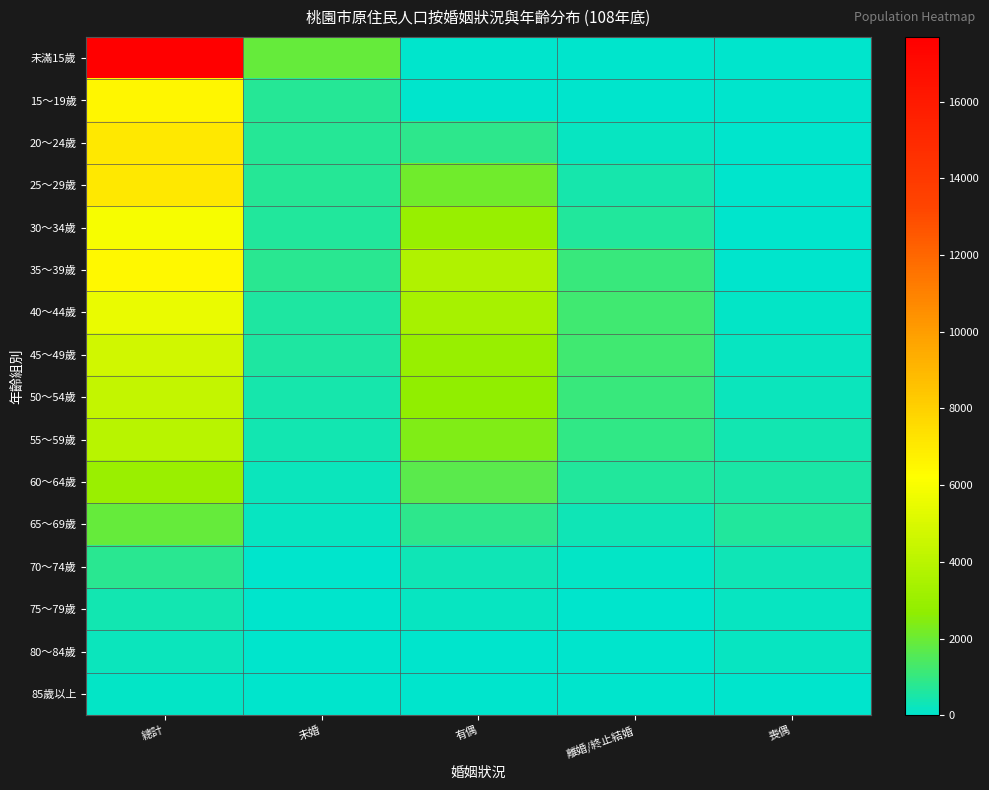

What is the total value across all series at 喪偶?

2835